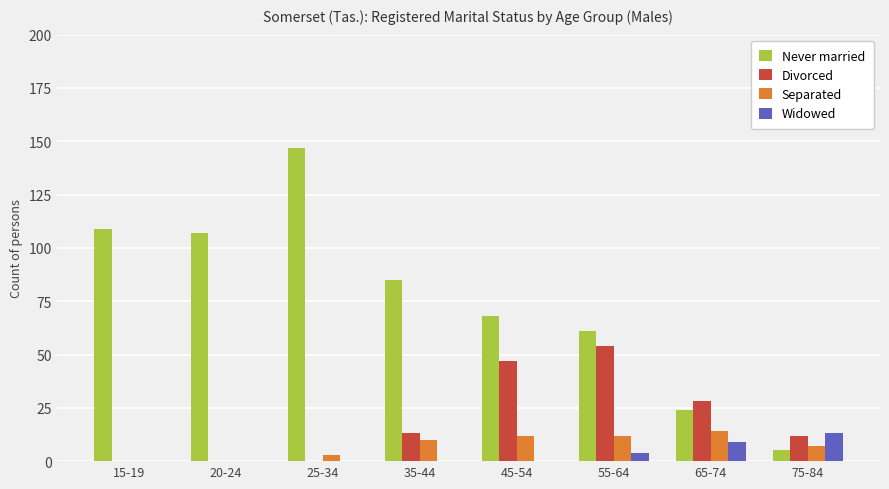

True or false: Divorced has a value of 47 at 45-54.

True